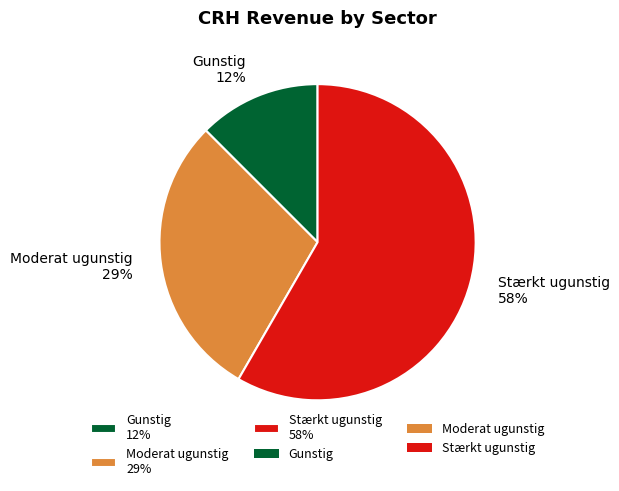

Rank the categories by value from highest to lowest.

Stærkt ugunstig, Moderat ugunstig, Gunstig